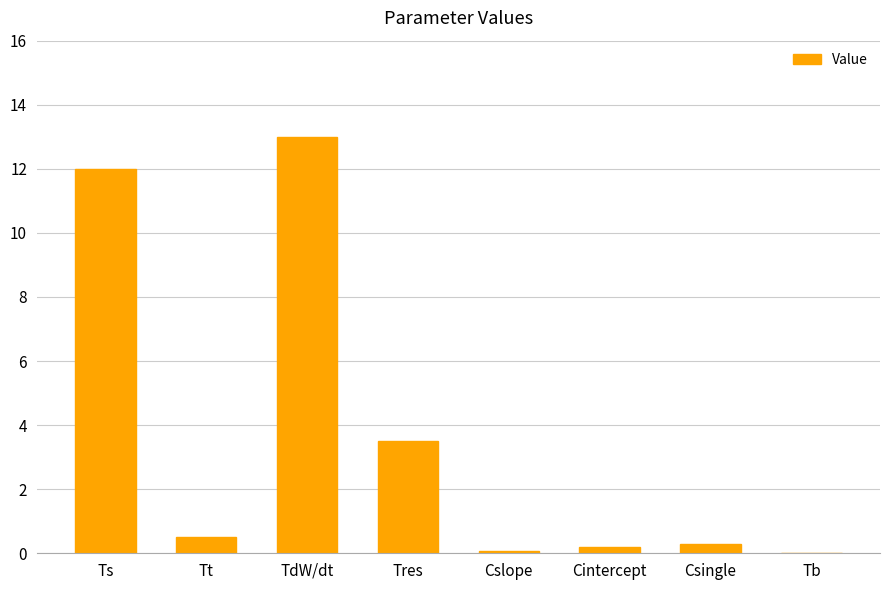

What is the maximum value shown in the chart?

13.0